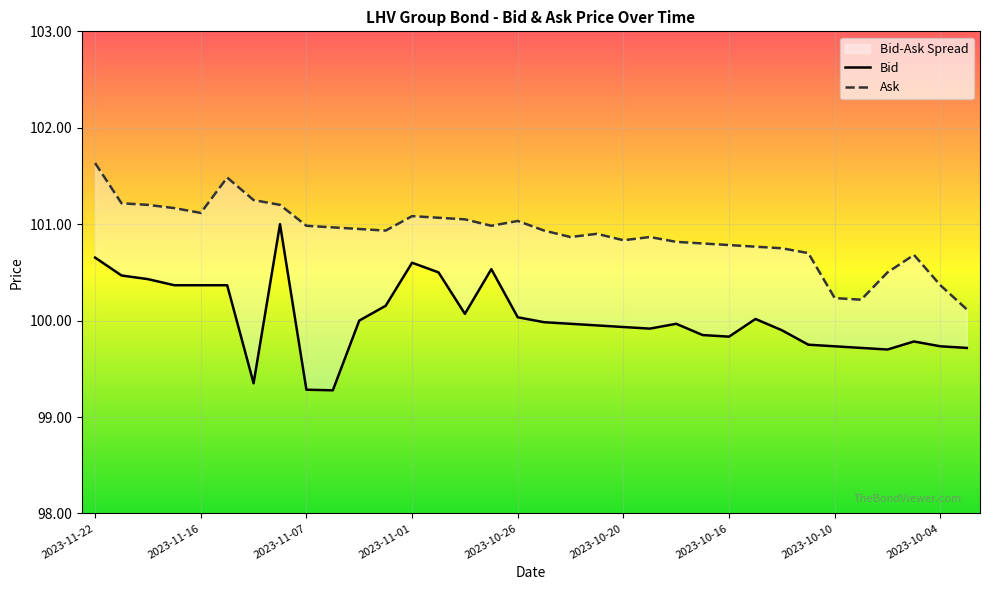

Reading left to right, transcribe all the data shown in this chart.

Bid: 2023-11-22=100.7	2023-11-21=100.5	2023-11-20=100.4	2023-11-17=100.4	2023-11-16=100.4	2023-11-13=100.4	2023-11-09=99.3	2023-11-08=101.0	2023-11-07=99.3	2023-11-06=99.3	2023-11-03=100.0	2023-11-02=100.2	2023-11-01=100.6	2023-10-31=100.5	2023-10-30=100.1	2023-10-27=100.5	2023-10-26=100.0	2023-10-25=100.0	2023-10-24=100.0	2023-10-23=100.0	2023-10-20=99.9	2023-10-19=99.9	2023-10-18=100.0	2023-10-17=99.8	2023-10-16=99.8	2023-10-13=100.0	2023-10-12=99.9	2023-10-11=99.8	2023-10-10=99.7	2023-10-09=99.7	2023-10-06=99.7	2023-10-05=99.8	2023-10-04=99.7	2023-10-03=99.7
Ask: 2023-11-22=101.6	2023-11-21=101.2	2023-11-20=101.2	2023-11-17=101.2	2023-11-16=101.1	2023-11-13=101.5	2023-11-09=101.2	2023-11-08=101.2	2023-11-07=101.0	2023-11-06=101.0	2023-11-03=101.0	2023-11-02=100.9	2023-11-01=101.1	2023-10-31=101.1	2023-10-30=101.0	2023-10-27=101.0	2023-10-26=101.0	2023-10-25=100.9	2023-10-24=100.9	2023-10-23=100.9	2023-10-20=100.8	2023-10-19=100.9	2023-10-18=100.8	2023-10-17=100.8	2023-10-16=100.8	2023-10-13=100.8	2023-10-12=100.8	2023-10-11=100.7	2023-10-10=100.2	2023-10-09=100.2	2023-10-06=100.5	2023-10-05=100.7	2023-10-04=100.4	2023-10-03=100.1